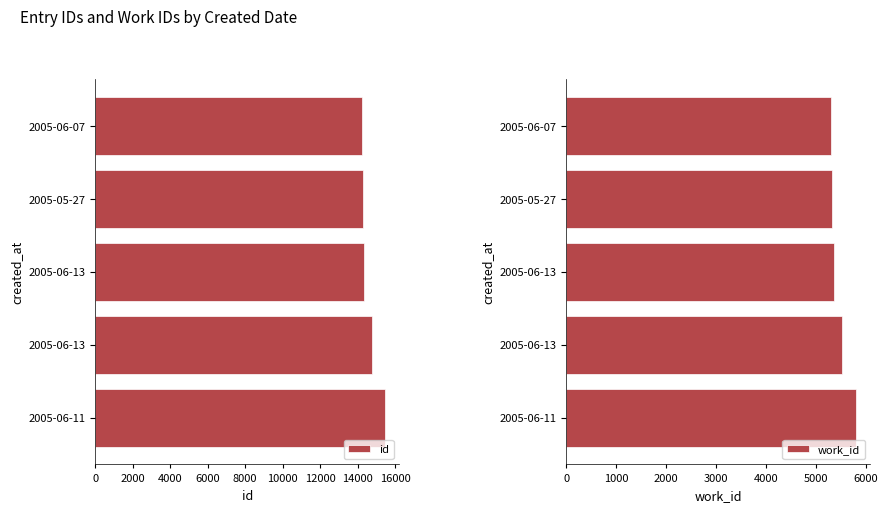

How many data points in id are above 14365?

2